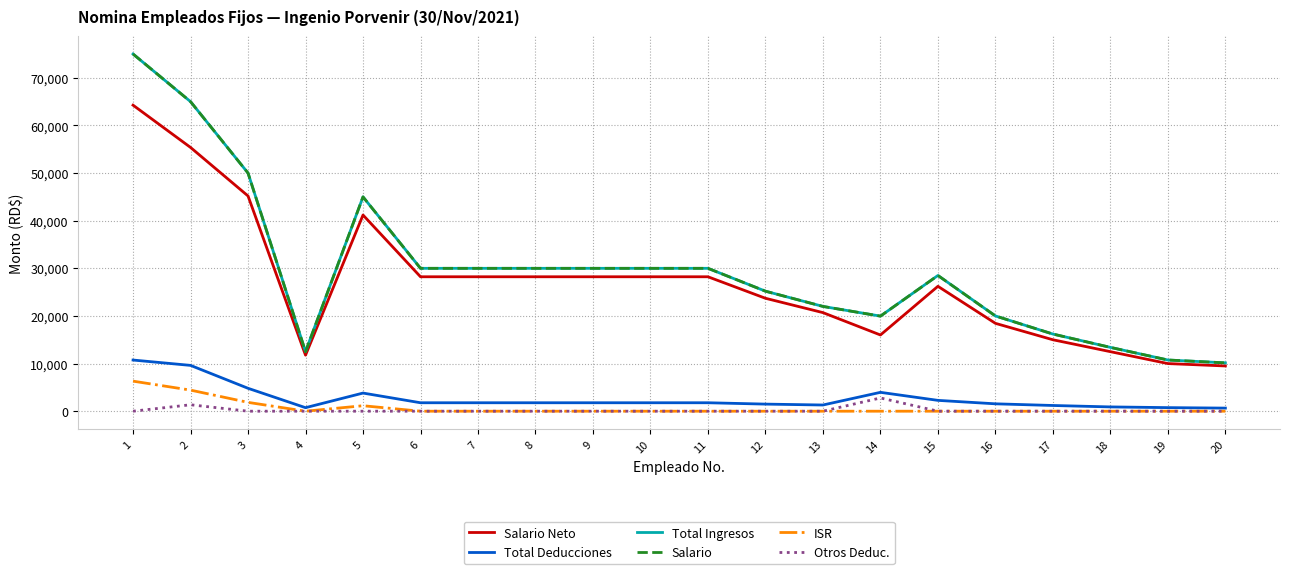

Is it true that Total Ingresos equals 8122.2 at 4?

False